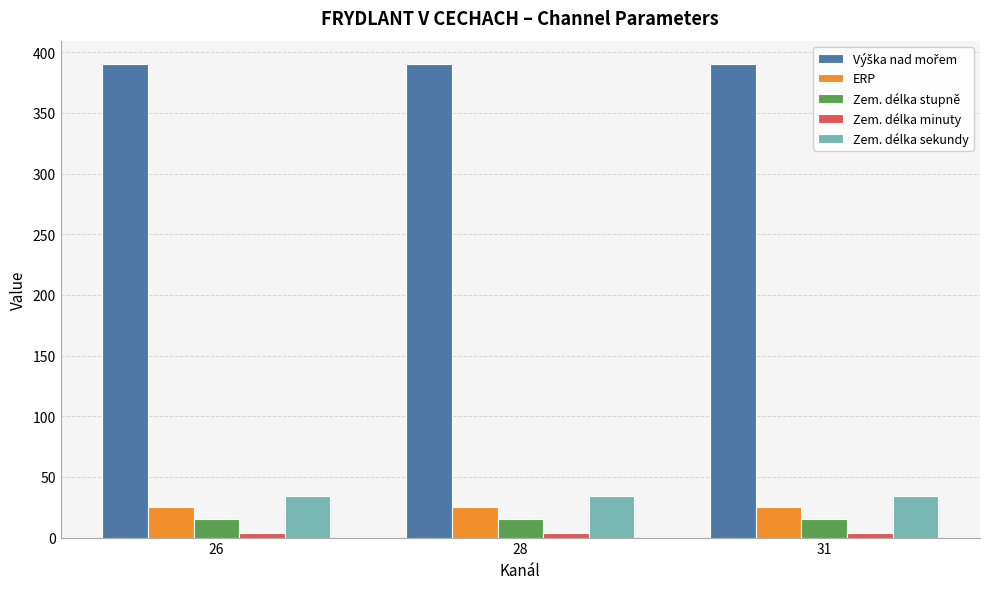

How many bars are there in total?

15